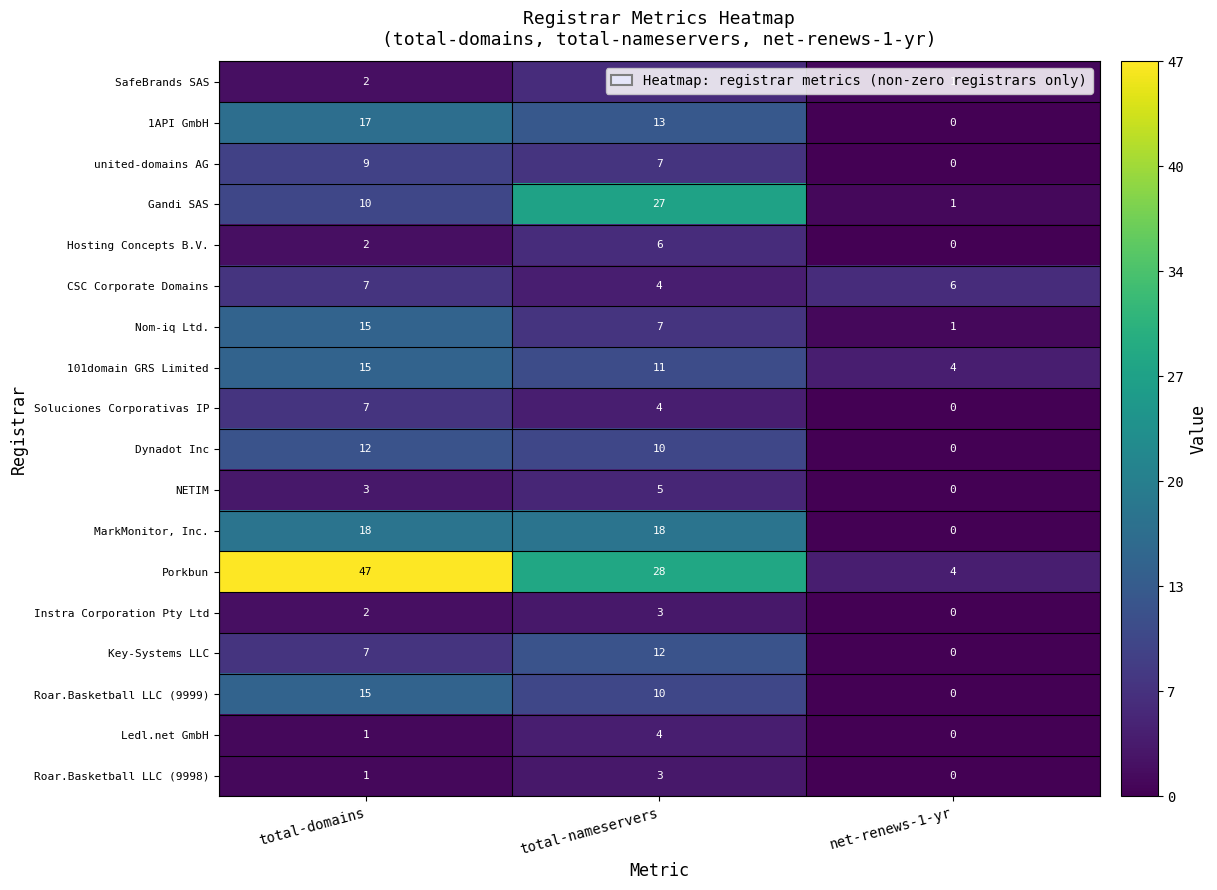

The 101domain GRS Limited series shows 3 at net-renews-1-yr. True or false?

False